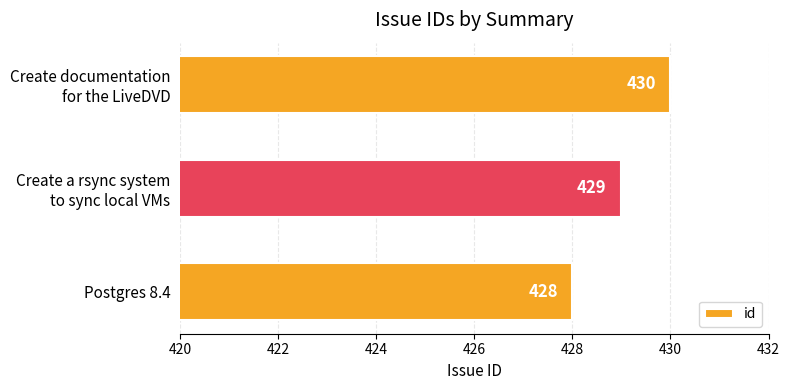

Which category has the lowest value across all series?

Postgres 8.4